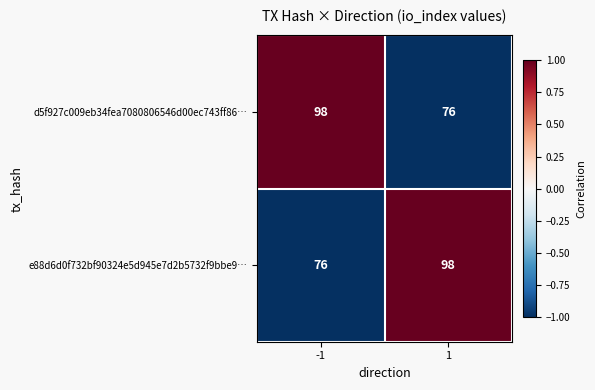

True or false: e88d6d0f732bf90324e5d945e7d2b5732f9bbe9… has a value of 43 at 1.

False